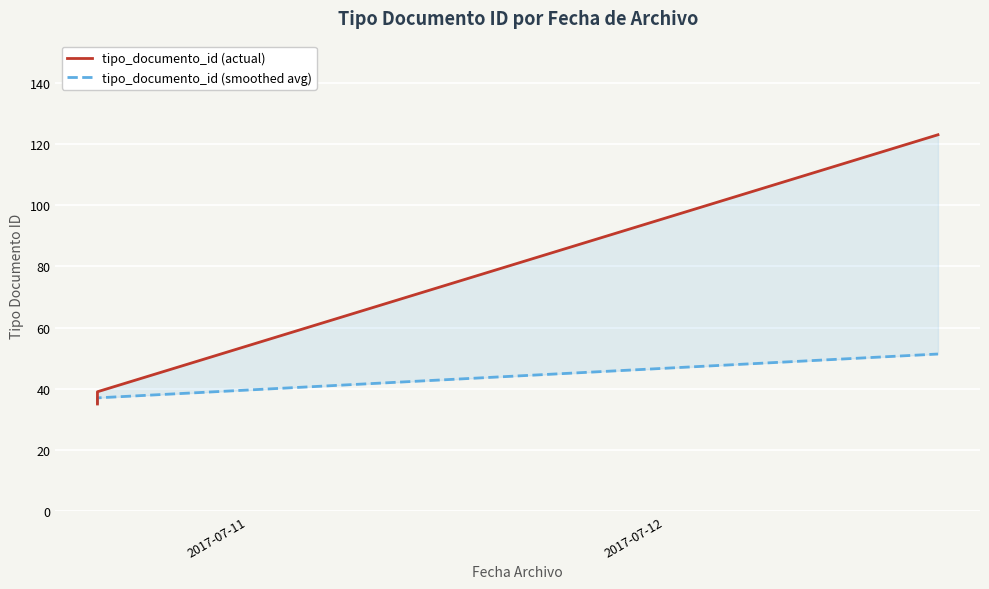

True or false: tipo_documento_id (smoothed avg) and tipo_documento_id (actual) intersect in this chart.

False